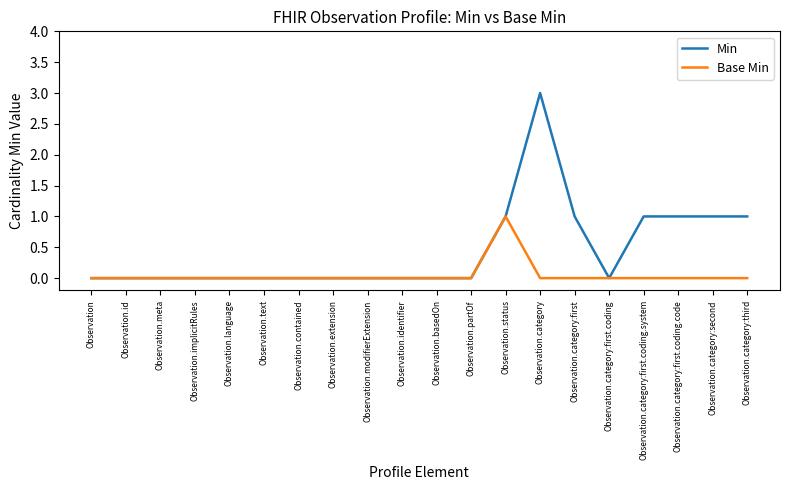

What are all the series names shown in the legend?

Min, Base Min